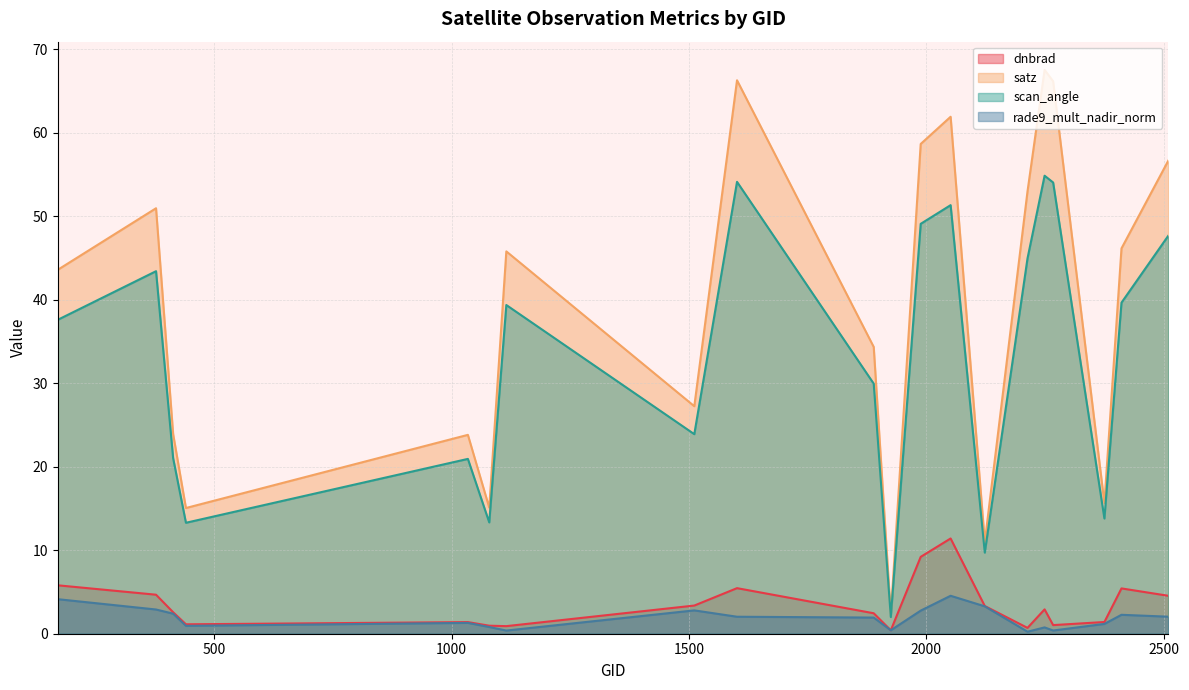

What is the difference between the scan_angle values at 1889 and 170?

7.6